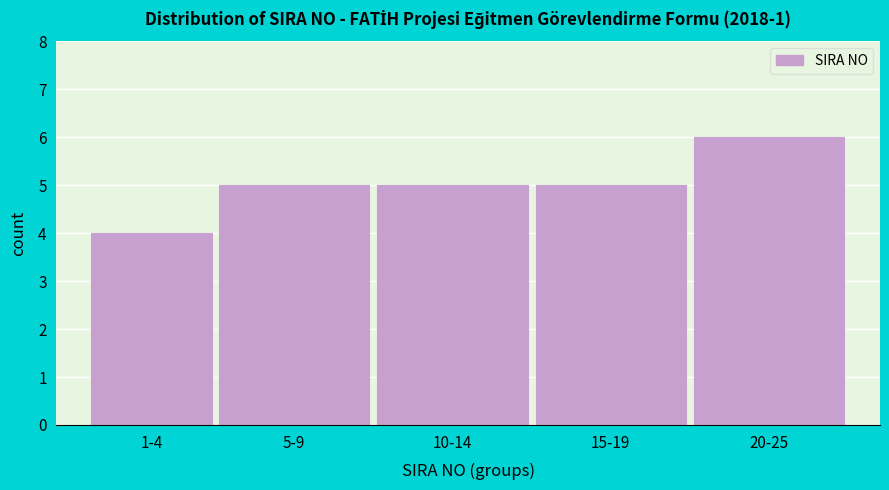

Reading left to right, what are all the values shown in this chart?

1-4=4	5-9=5	10-14=5	15-19=5	20-25=6